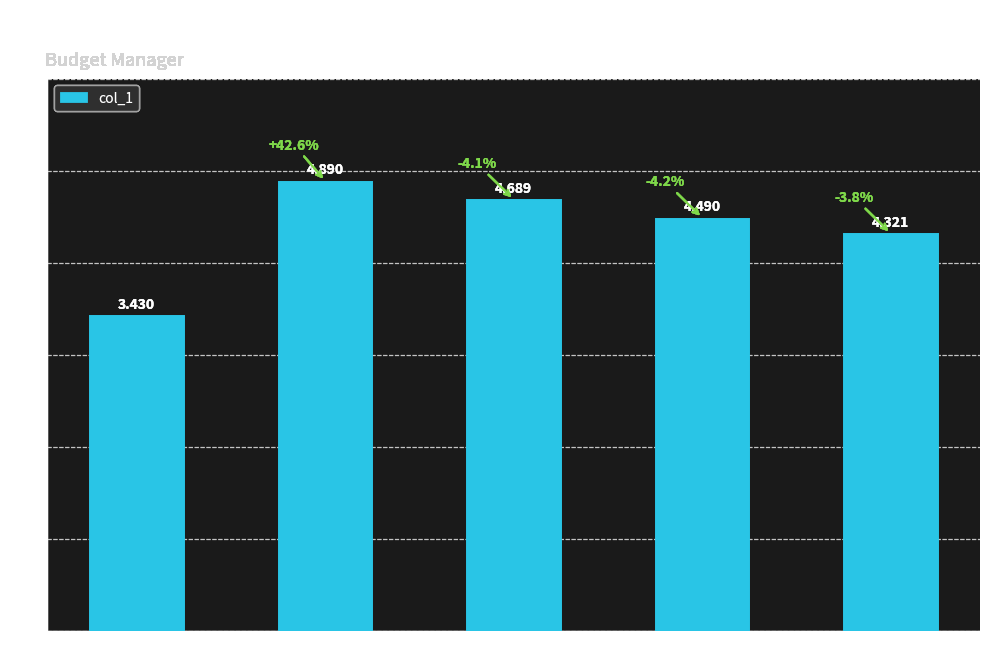

What is the sum of the values at 38925 and 38927?

9.4